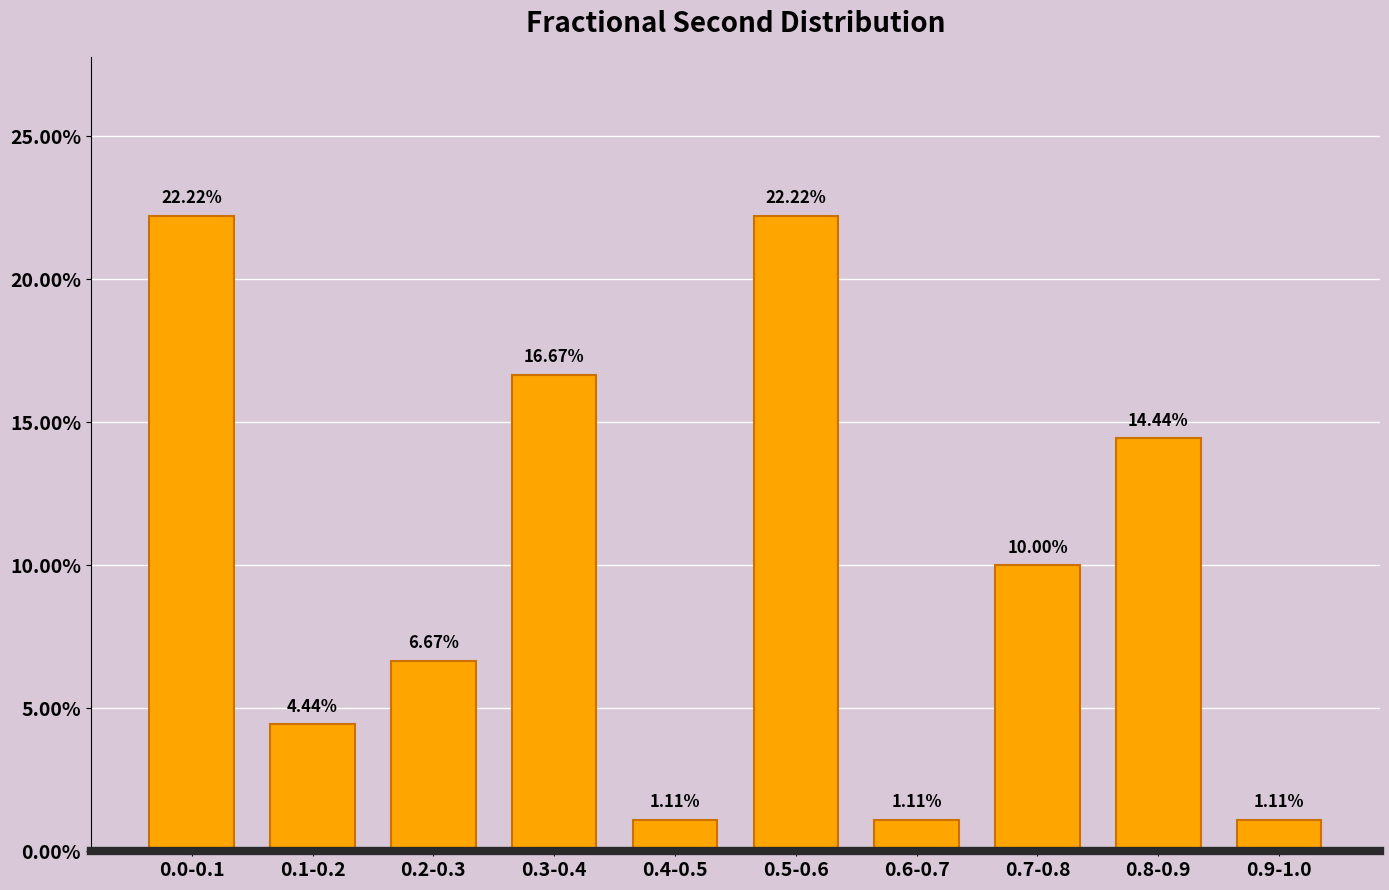

What is the difference between the maximum and minimum values?

21.1